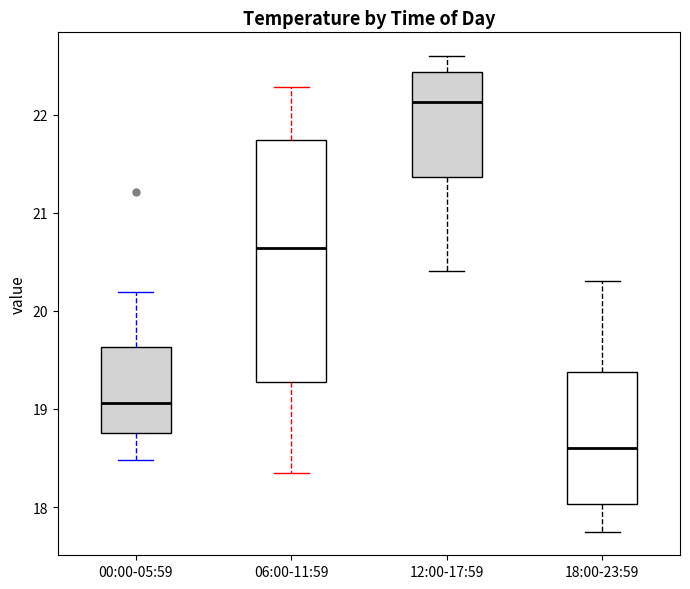

Which box's median line is the lowest?

18:00-23:59